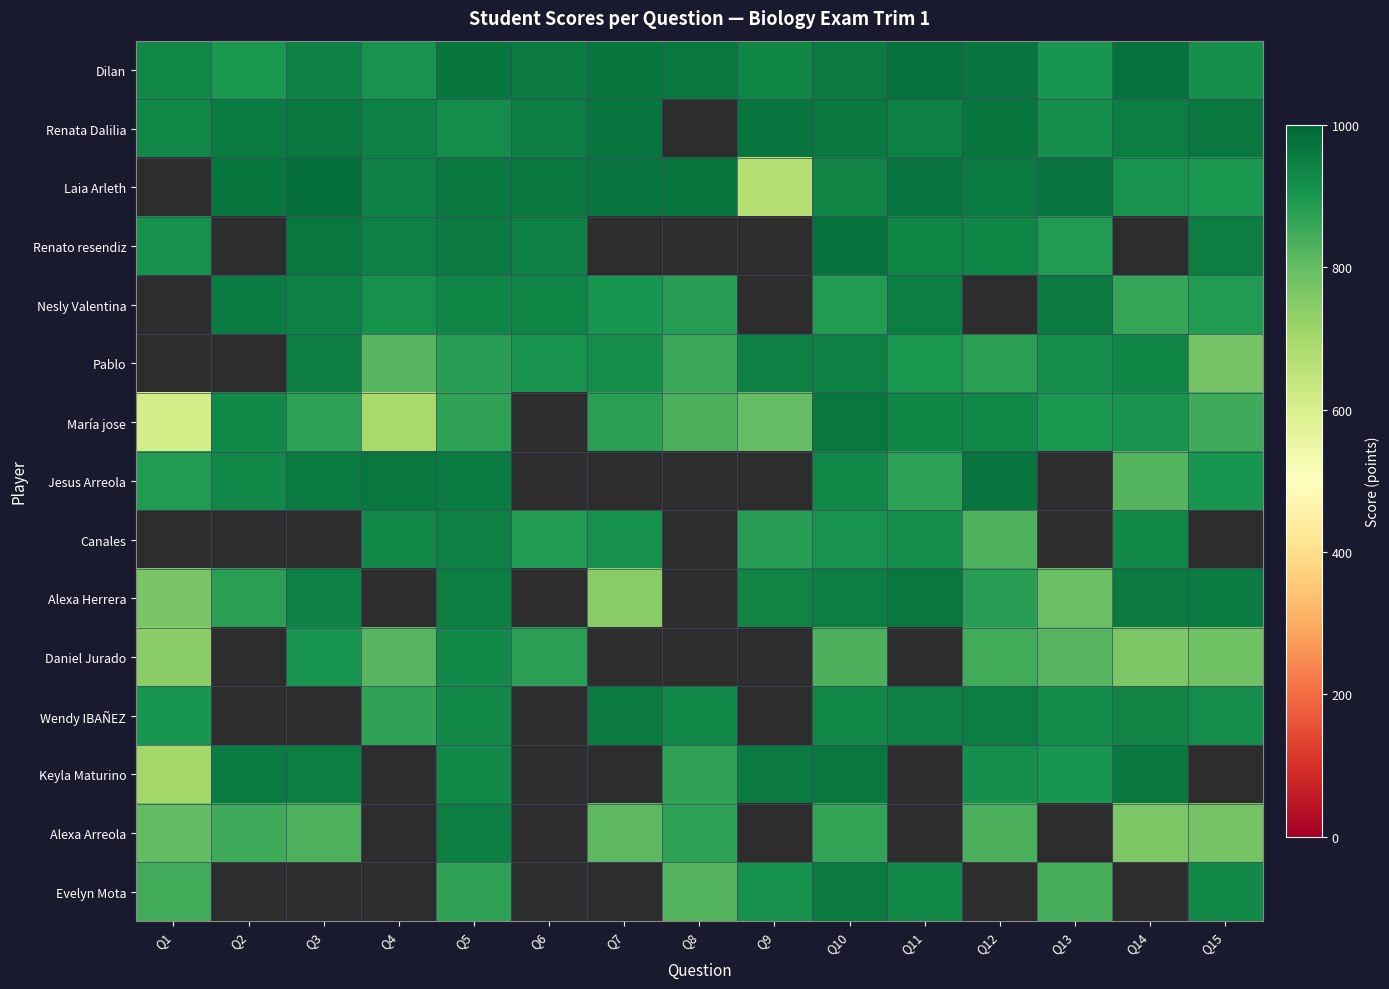

How many data points does each series have?

15